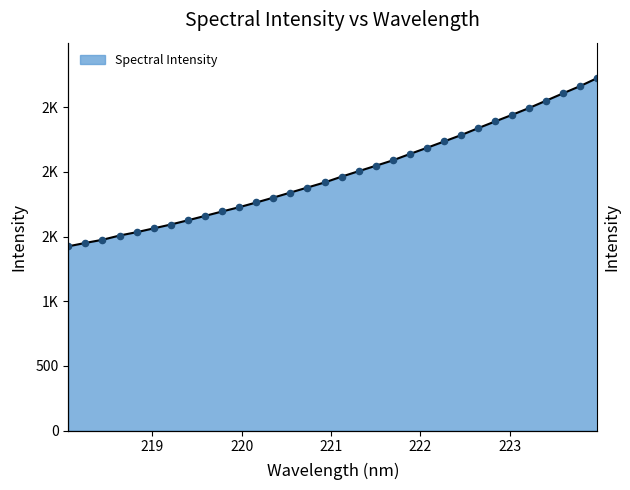

Approximately how many times larger is the value at 219.9712 compared to 220.5444?

0.9